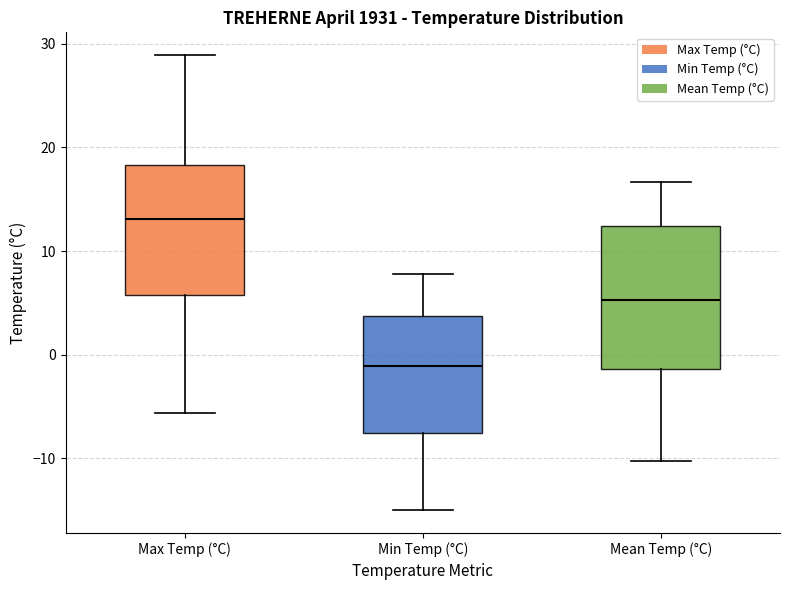

Reading left to right, read every box against the y-axis: the position of its median line, the range the box covers, and the ends of its whiskers. The values are not printed on the chart, so give them approximately, as read against the axis.

Max Temp (°C): median 13, box 6 to 18, whiskers -6 to 29
Min Temp (°C): median -1, box -8 to 4, whiskers -15 to 8
Mean Temp (°C): median 5, box -1 to 12, whiskers -10 to 17